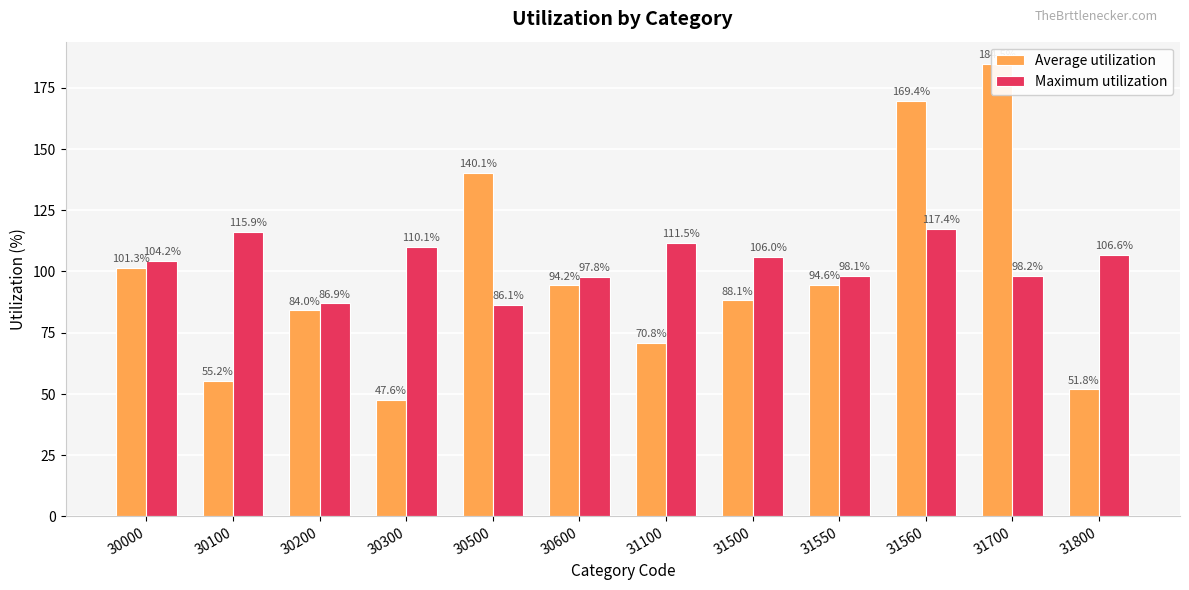

List the labels in order of Average utilization value, smallest first.

30300, 31800, 30100, 31100, 30200, 31500, 30600, 31550, 30000, 30500, 31560, 31700